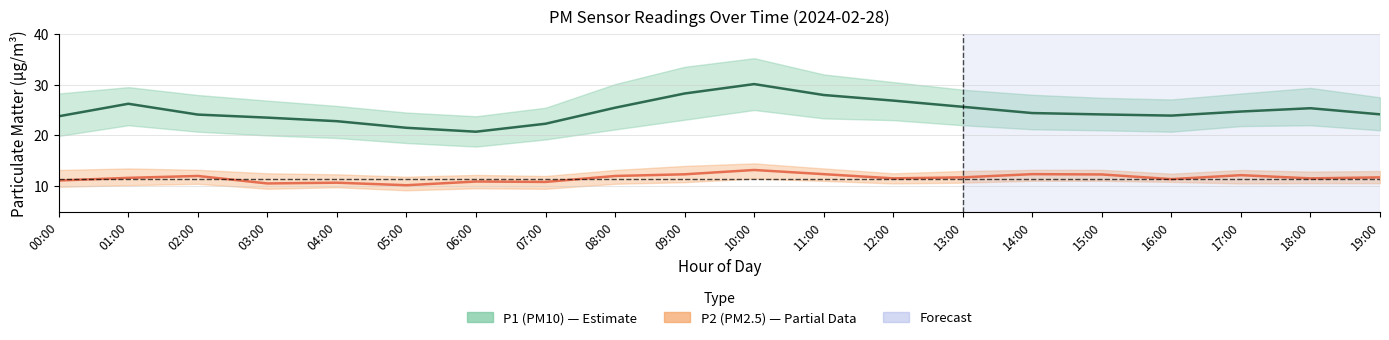

Is it true that P1 (PM10) equals 25.4 at 08:00?

True